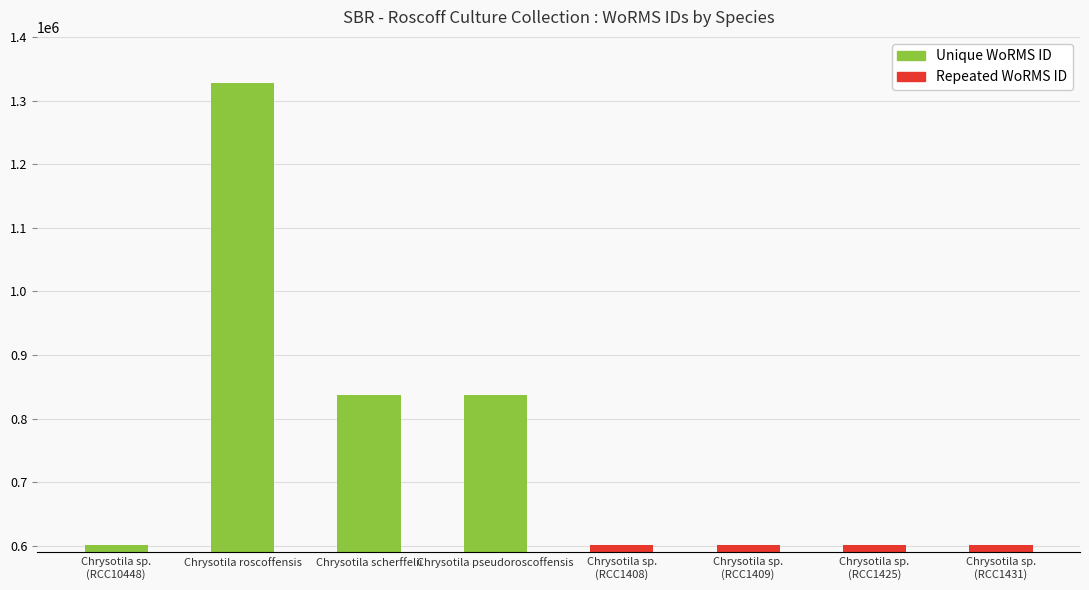

Reading left to right, extract all data points from this chart.

Chrysotila sp. (RCC10448)=601284	Chrysotila roscoffensis=1327470	Chrysotila scherffelii=837015	Chrysotila pseudoroscoffensis=837014	Chrysotila sp. (RCC1408)=601284	Chrysotila sp. (RCC1409)=601284	Chrysotila sp. (RCC1425)=601284	Chrysotila sp. (RCC1431)=601284